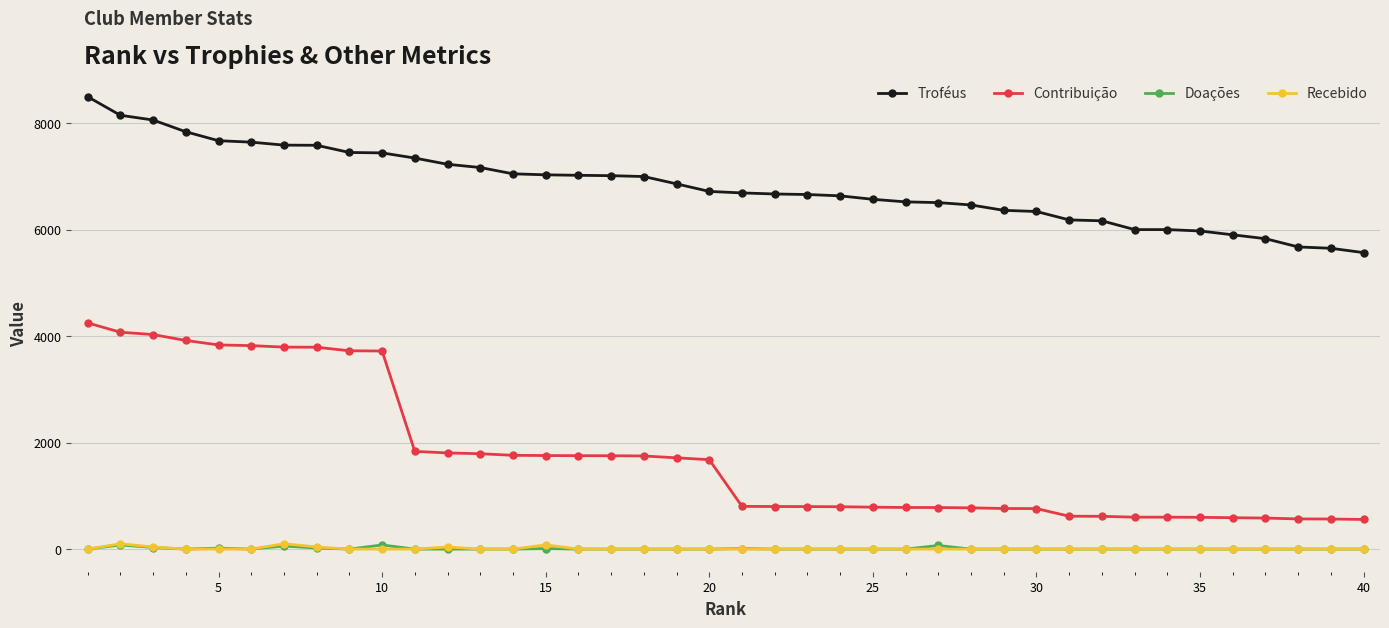

True or false: Troféus and Doações intersect in this chart.

False